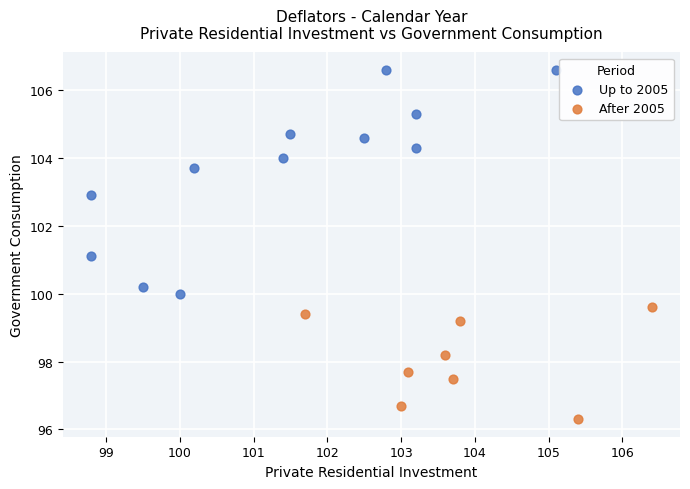

Which series contains the highest Y value?

Up to 2005